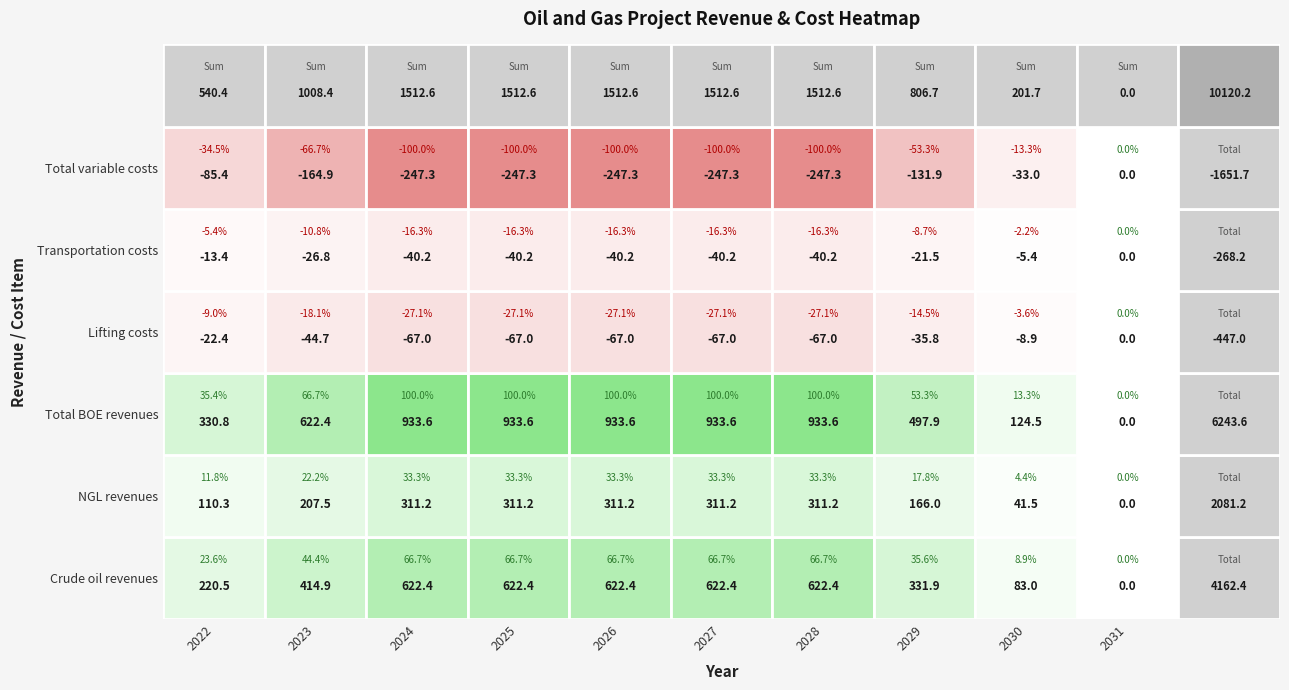

At which label does Transportation costs first exceed -26?

2022